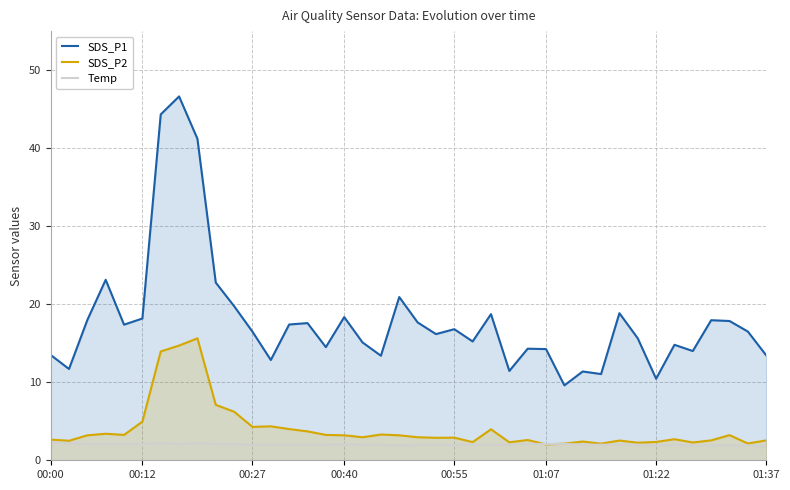

True or false: Temp and SDS_P1 cross at least once.

False